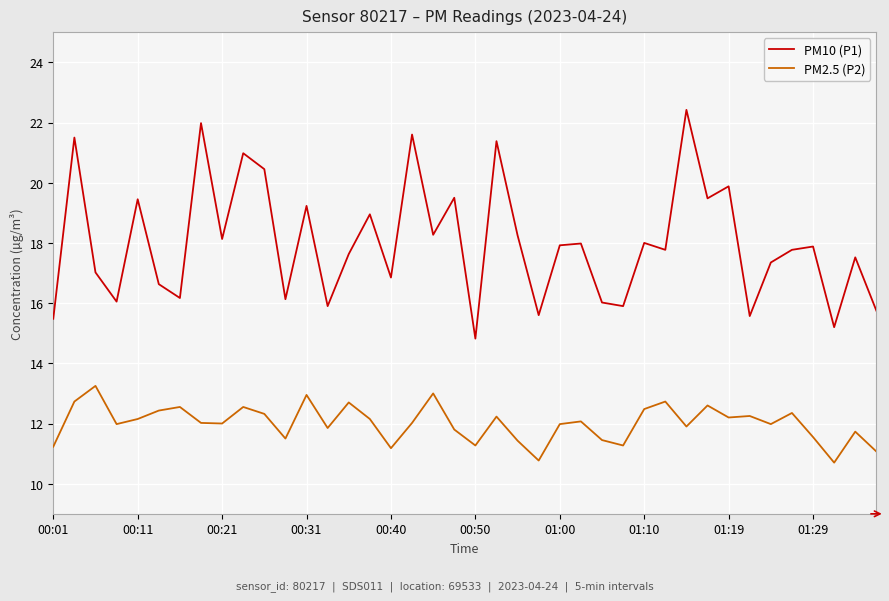

Rank the series by their average value, from highest to lowest.

PM10 (P1), PM2.5 (P2)